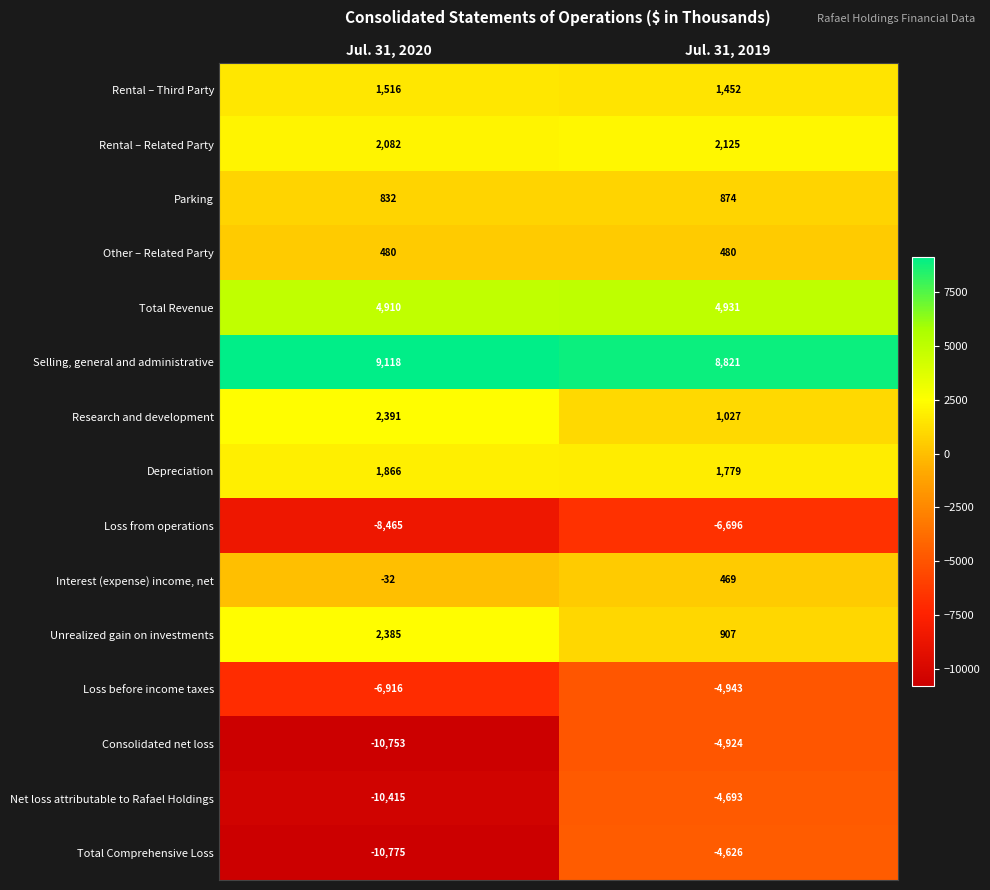

Where is Total Comprehensive Loss nearest to the value -7700?

Jul. 31, 2019